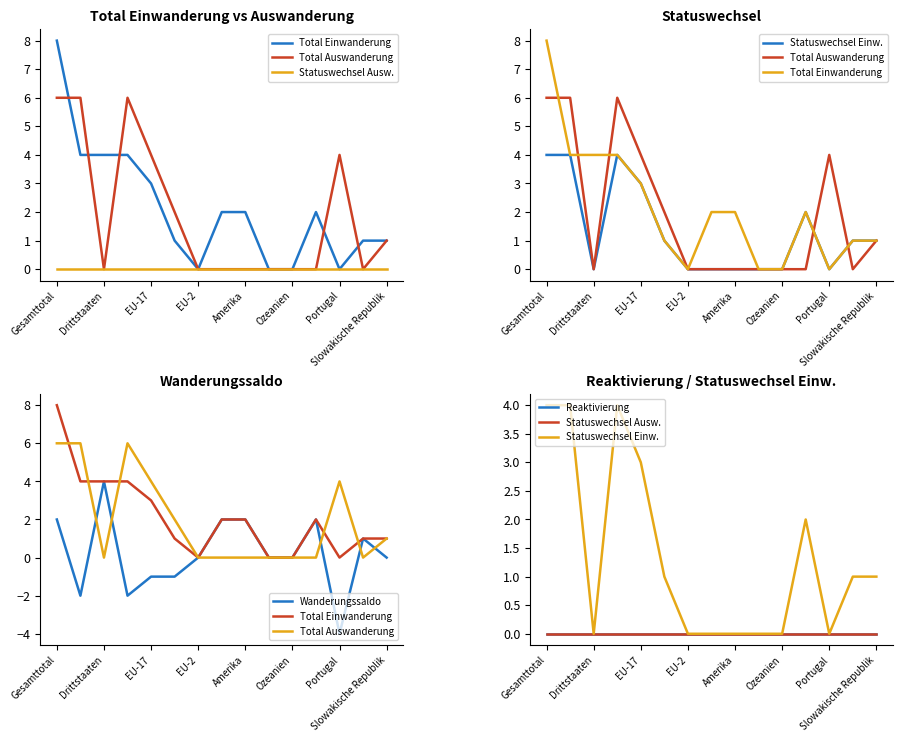

List the series in order of their peak value, lowest first.

Statuswechsel Ausw., Reaktivierung, Statuswechsel Einw., Wanderungssaldo, Total Auswanderung, Total Einwanderung